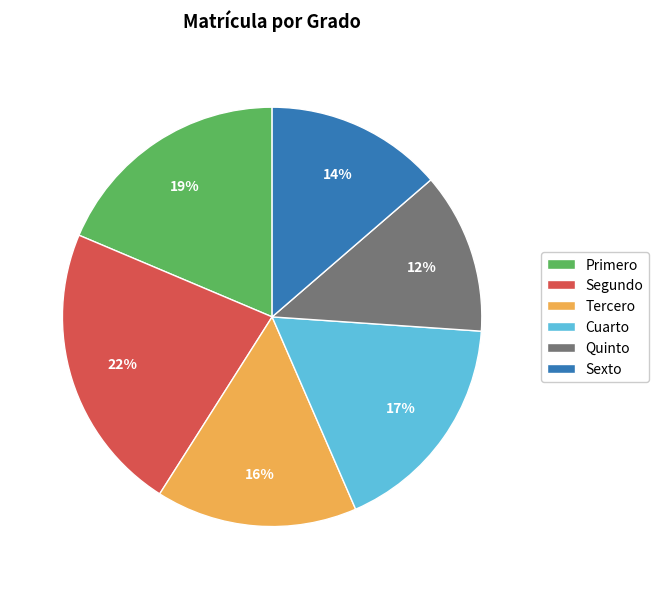

Which has a higher value, Sexto or Quinto?

Sexto